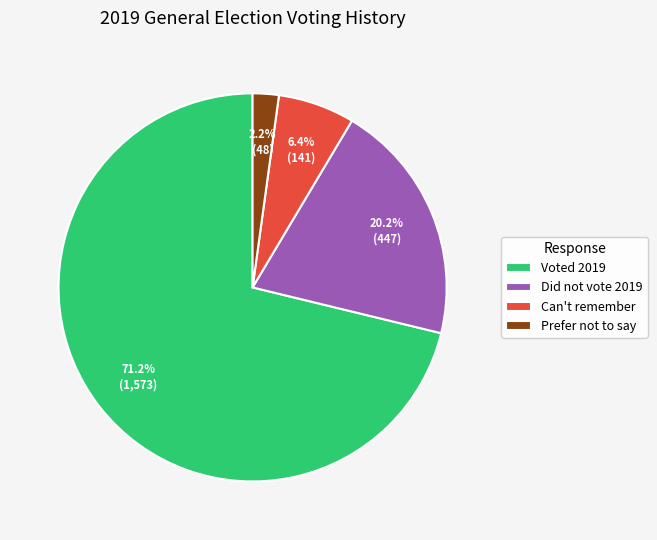

To the nearest percent, what percentage of the pie is Prefer not to say?

2%